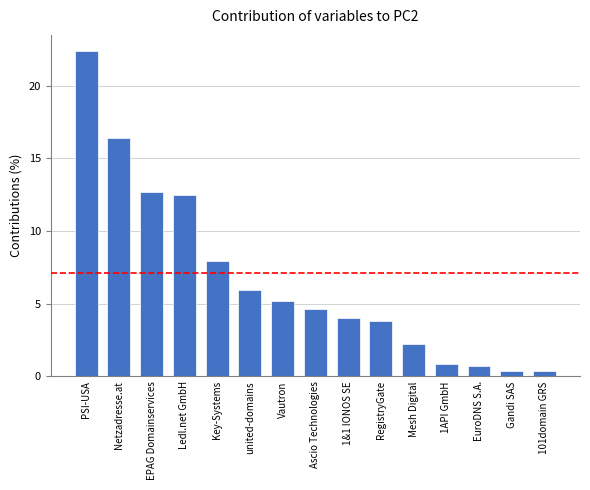

What is the label of the 10th bar from the right?

united-domains